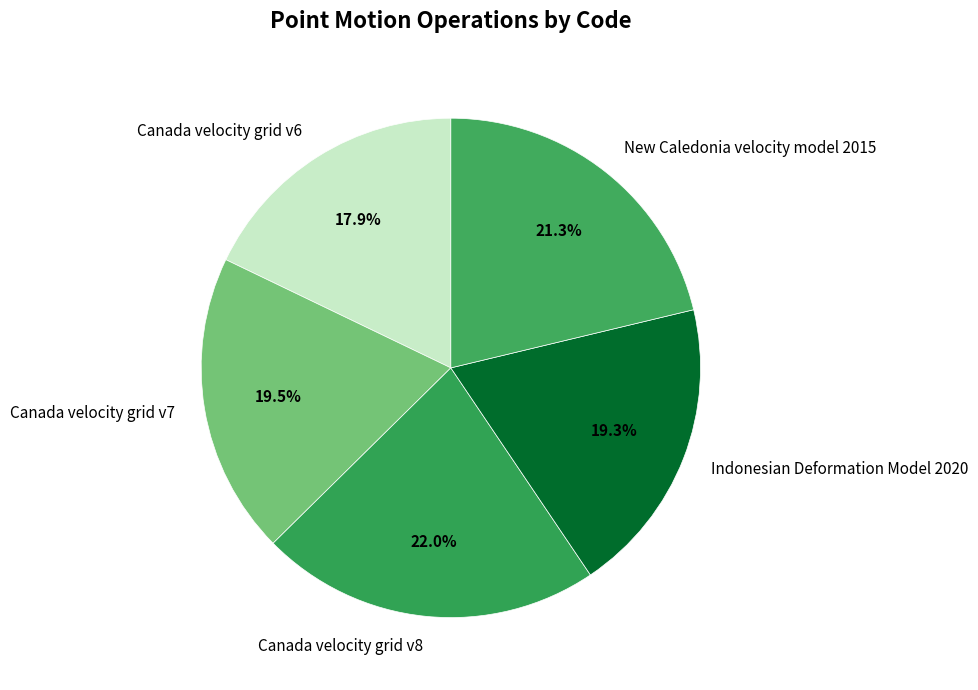

What percentage is the Canada velocity grid v6 slice, to the nearest percent?

18%